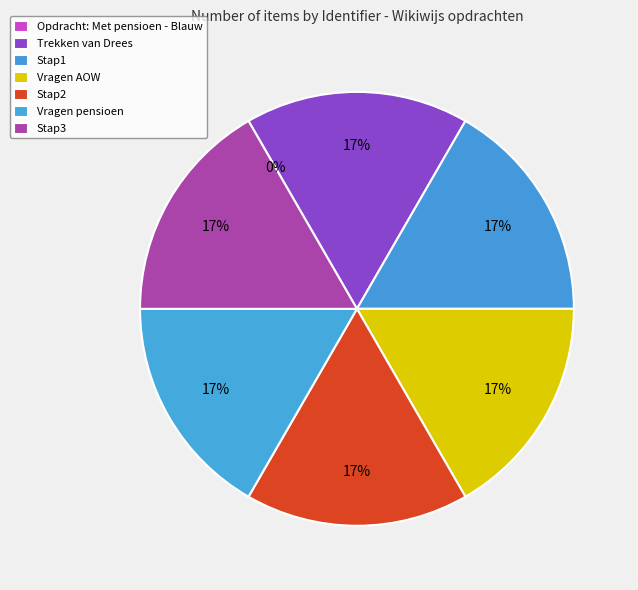

To the nearest percent, what portion does Stap1 represent?

17%